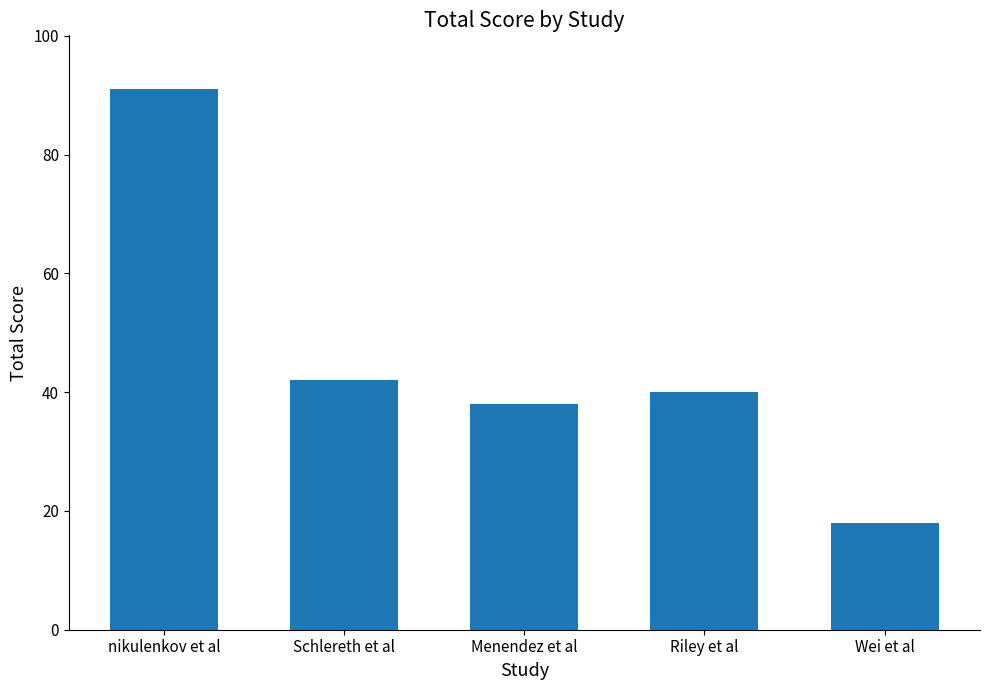

What is the sum of the values at Wei et al and Menendez et al?

56